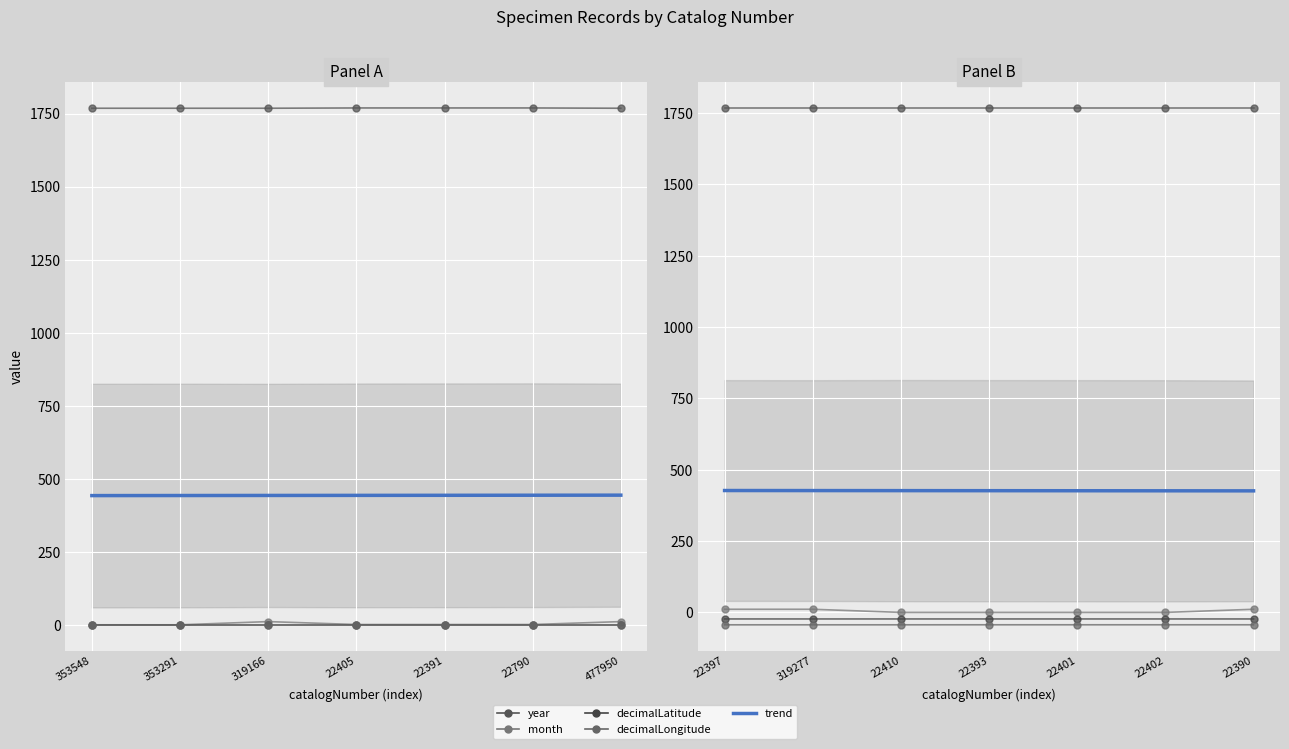

Is it true that month equals 6.7 at 22393?

False